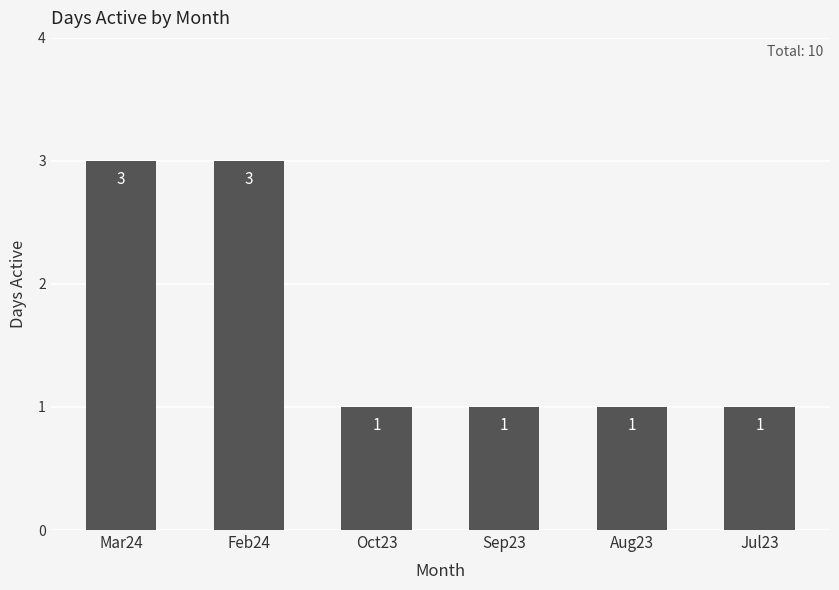

The chart shows a value of 1 at Jul23. True or false?

True